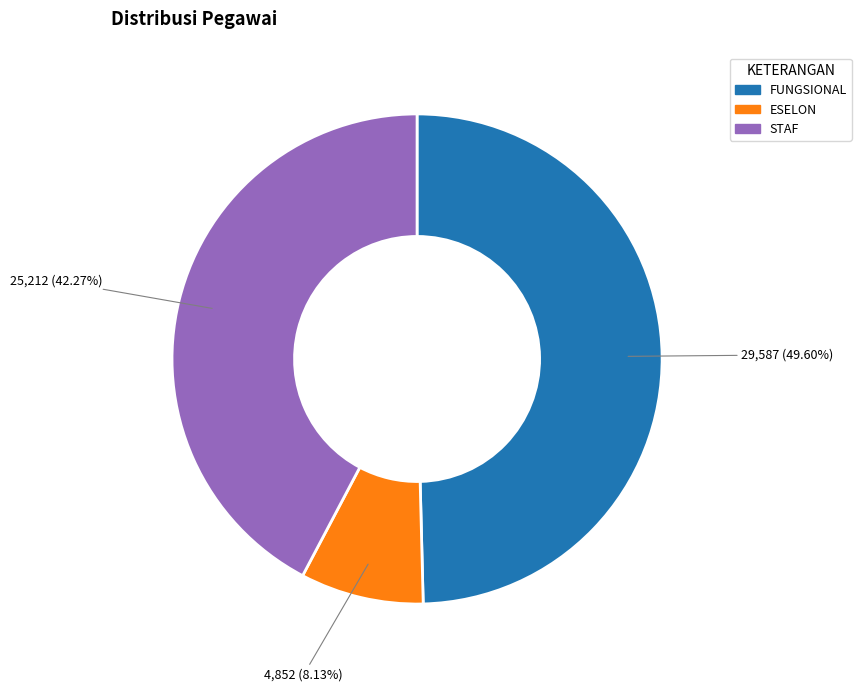

Is STAF the majority of the pie?

No